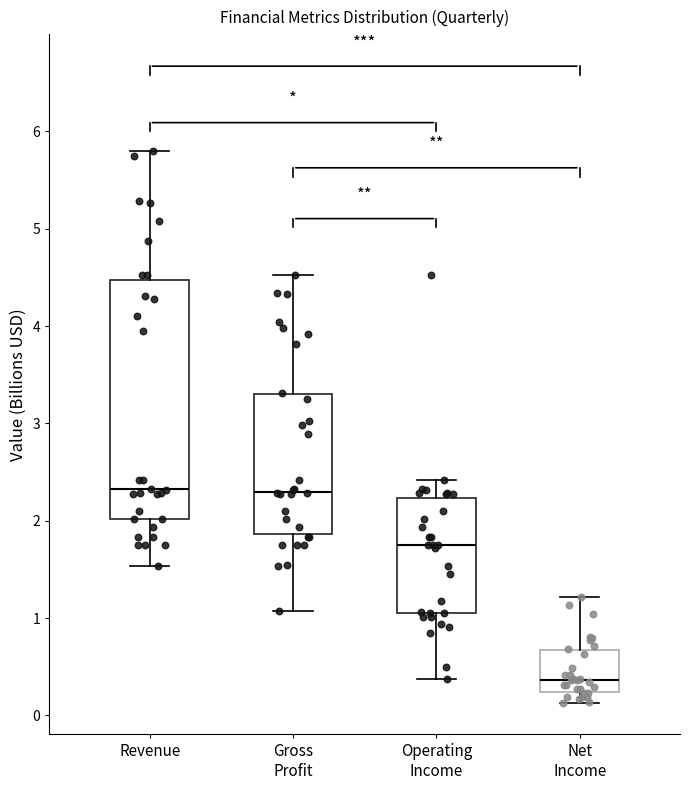

Reading left to right, transcribe this box plot: for each box, give where its median line is, the range the box spans, and where its two whiskers end, as read against the y-axis. The values are not printed on the chart, so give them approximately, as read against the axis.

Revenue: median 2.3, box 2.0 to 4.5, whiskers 1.5 to 5.8
Gross Profit: median 2.3, box 1.9 to 3.3, whiskers 1.1 to 4.5
Operating Income: median 1.7, box 1.1 to 2.2, whiskers 0.4 to 2.4
Net Income: median 0.4, box 0.2 to 0.7, whiskers 0.1 to 1.2